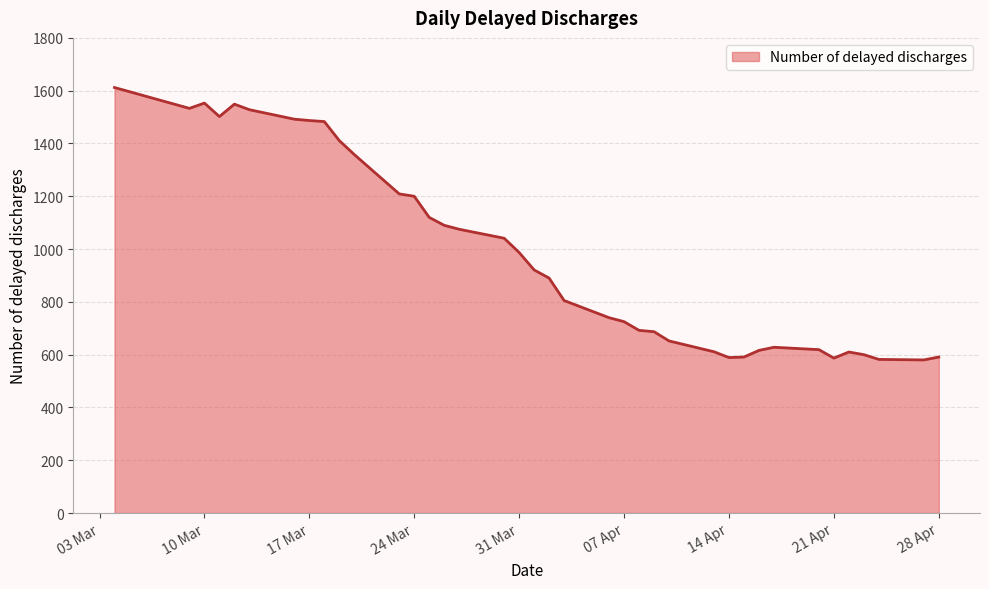

What is the maximum value shown in the chart?

1612